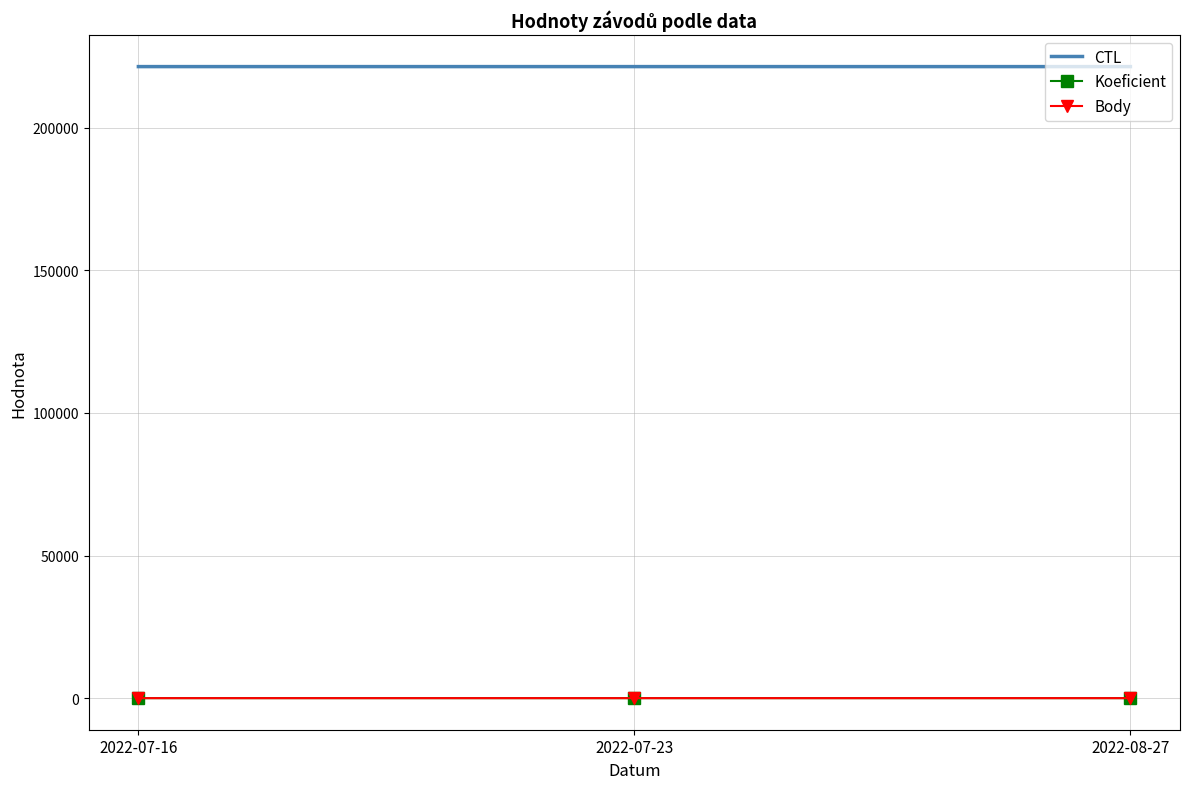

What is the value of the CTL point at the 1st from the left?

221409